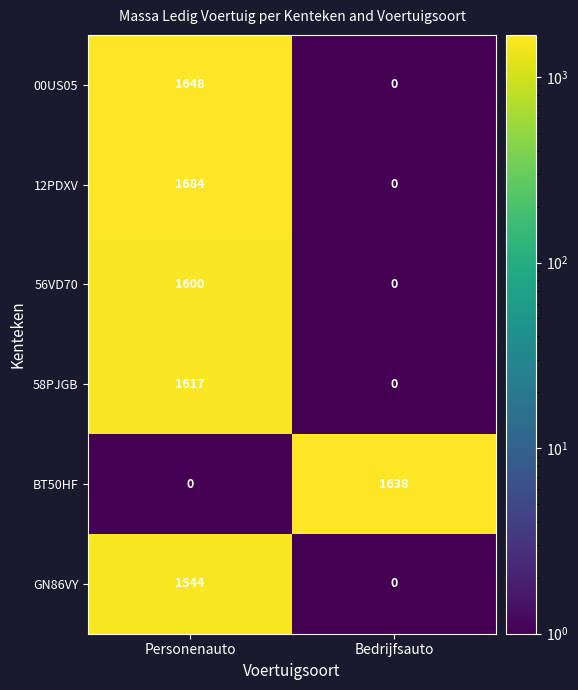

Which series has the largest range (max minus min)?

12PDXV